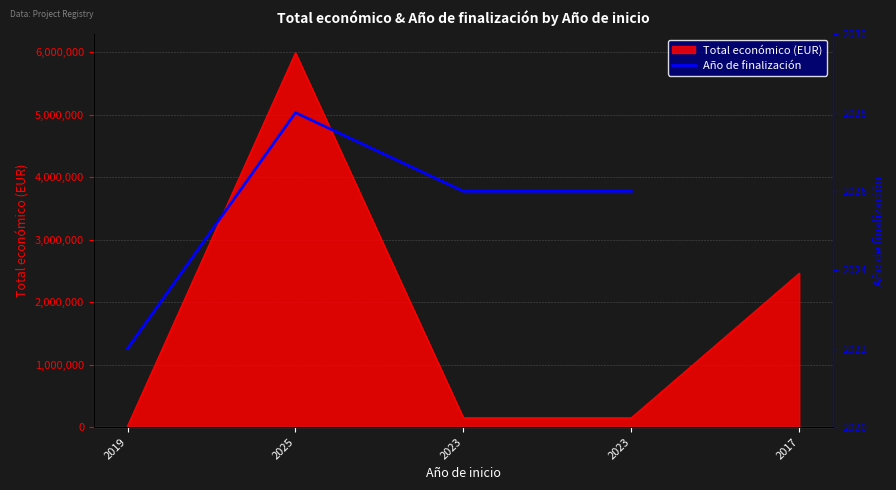

What is the ratio of the value at 2023 to the value at 2023?

1.0